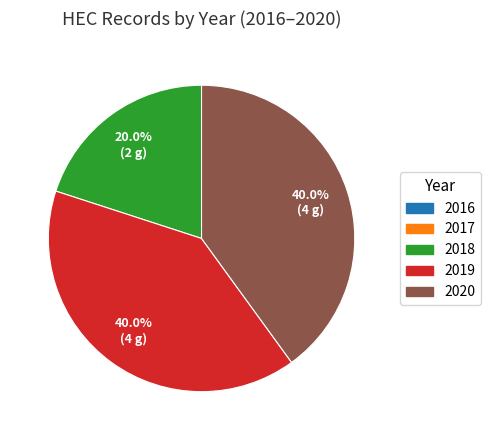

What portion of the pie excludes 2018?

80.0%